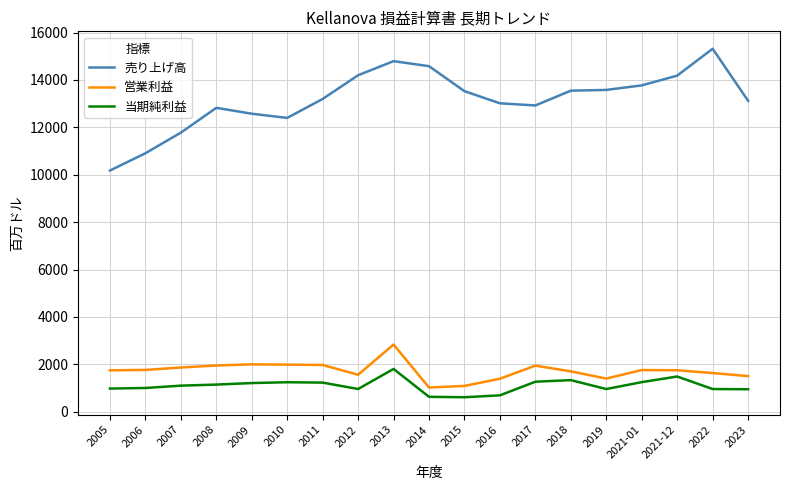

What position from the left is 2021-12?

17